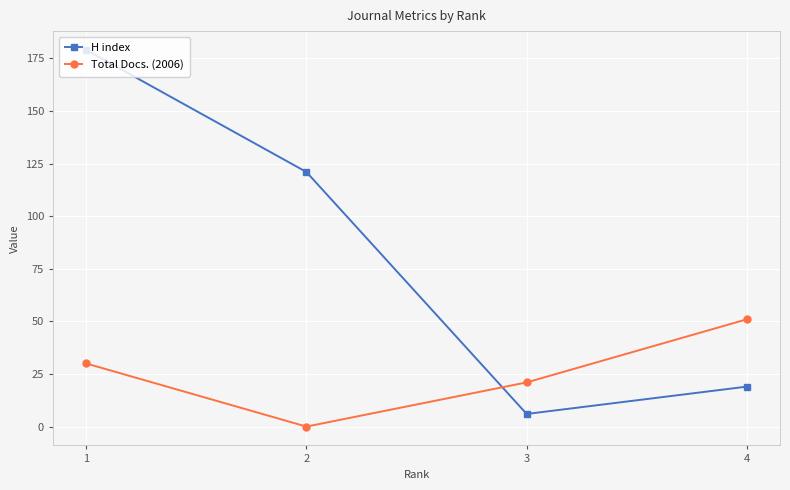

How many data points does each series have?

4